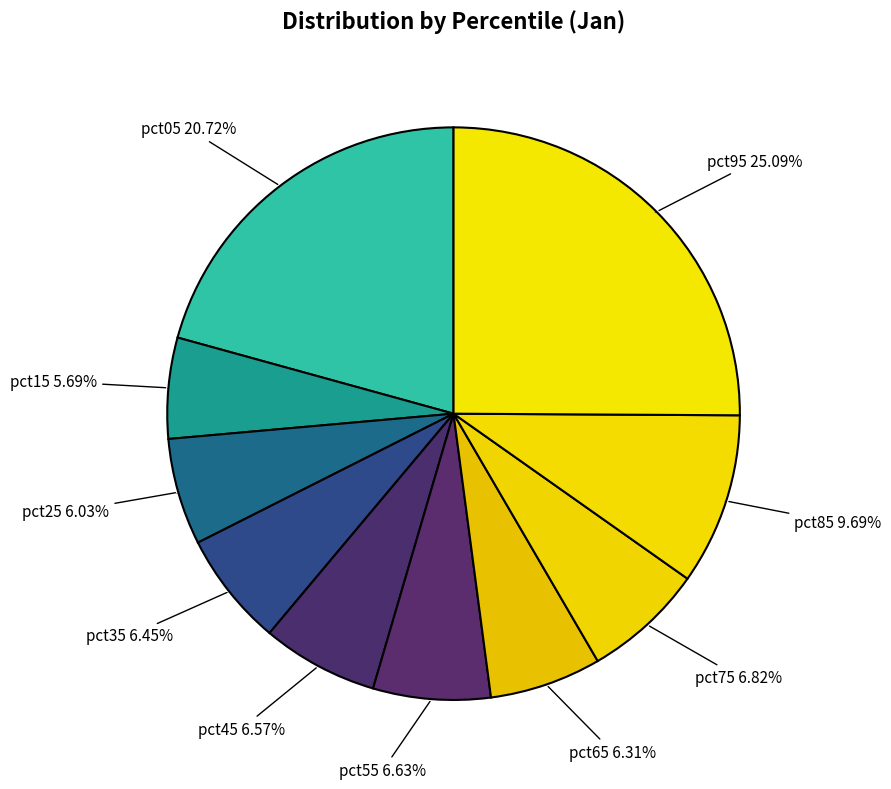

To the nearest percent, what is the difference between the pct15 and pct55 slice percentages?

1%